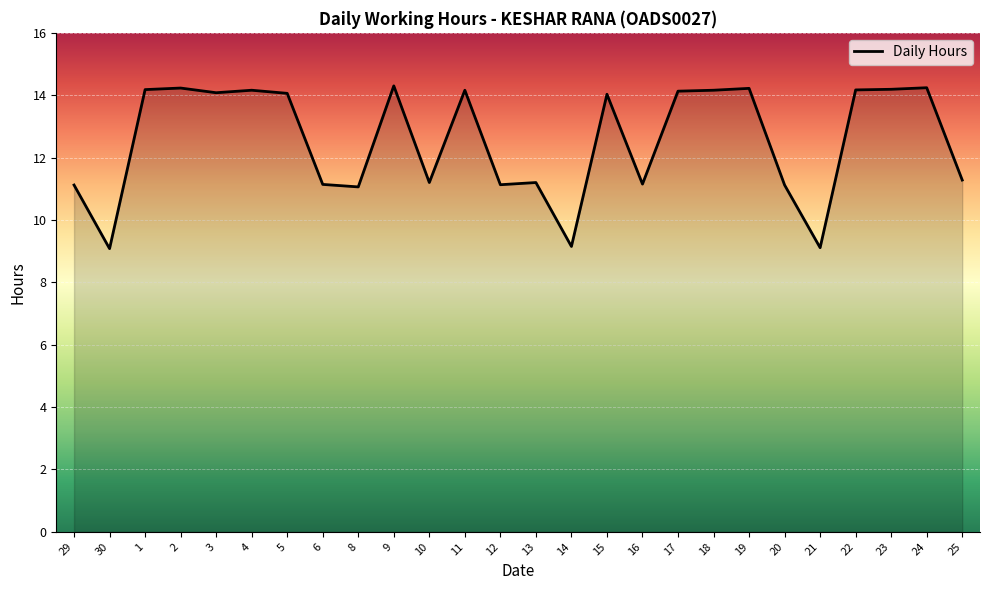

What is the minimum value shown in the chart?

9.1